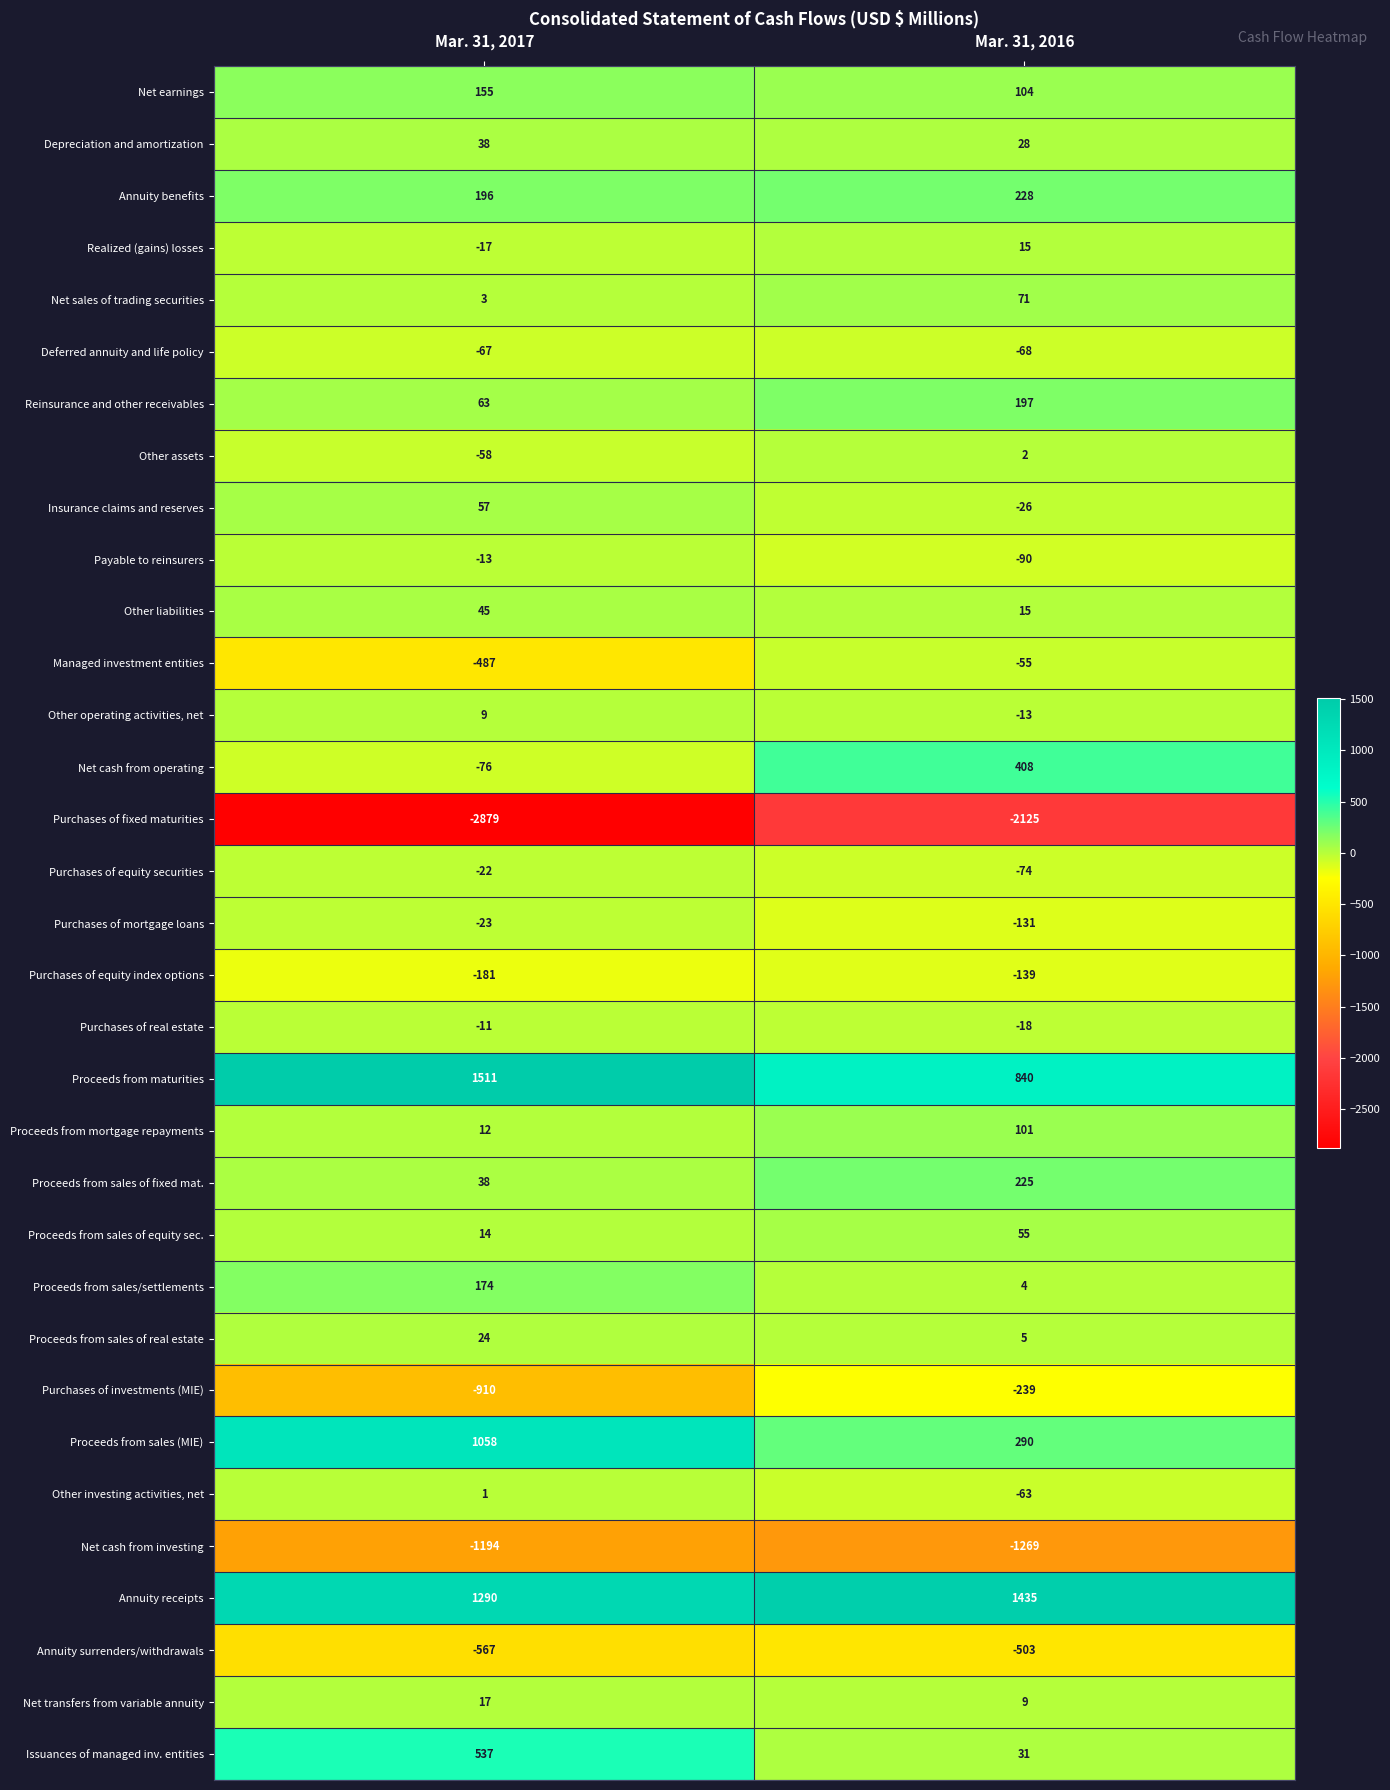

What is the spread (max minus min) of values at Mar. 31, 2016?

3560